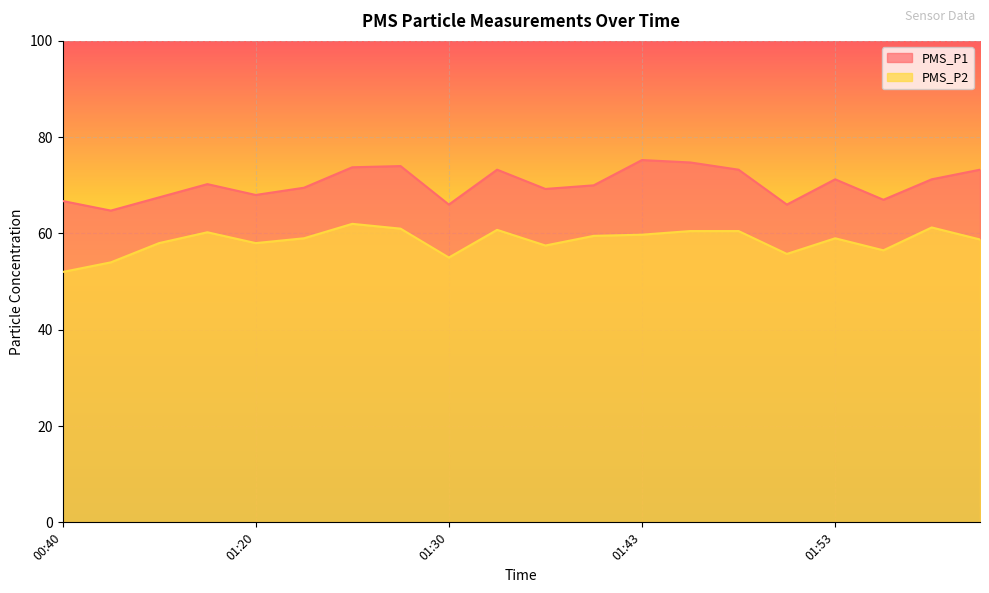

In PMS_P2, how many points are lower than both neighbors (excluding endpoints)?

5